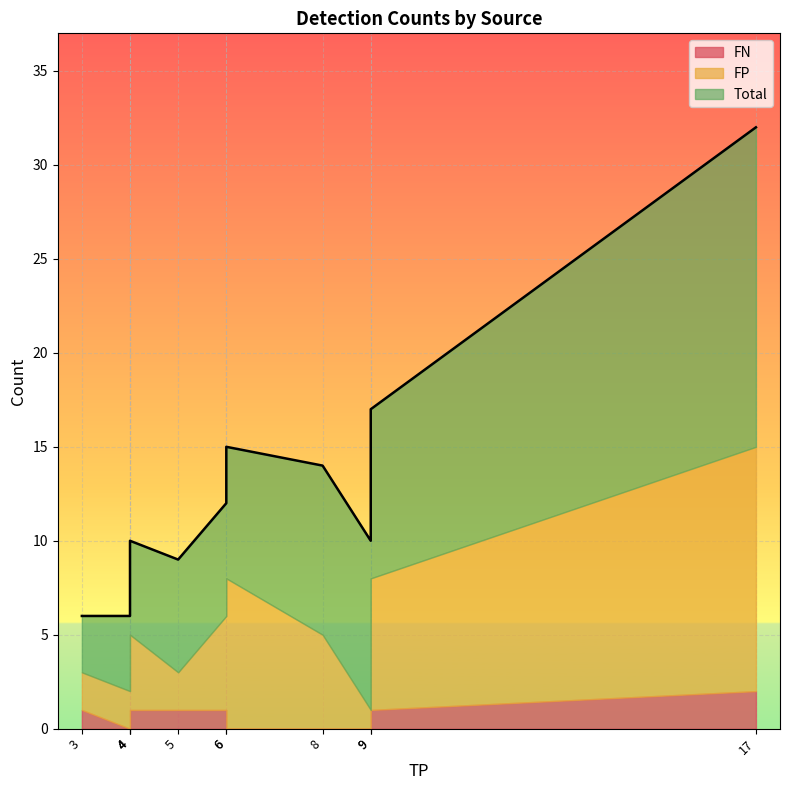

In FN, how many points are higher than both neighbors (excluding endpoints)?

1